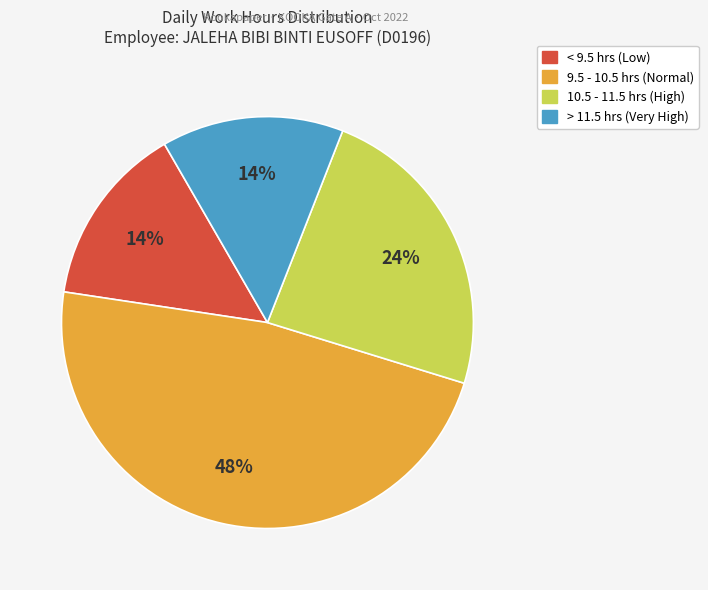

Is there any slice that represents more than half of the pie?

No